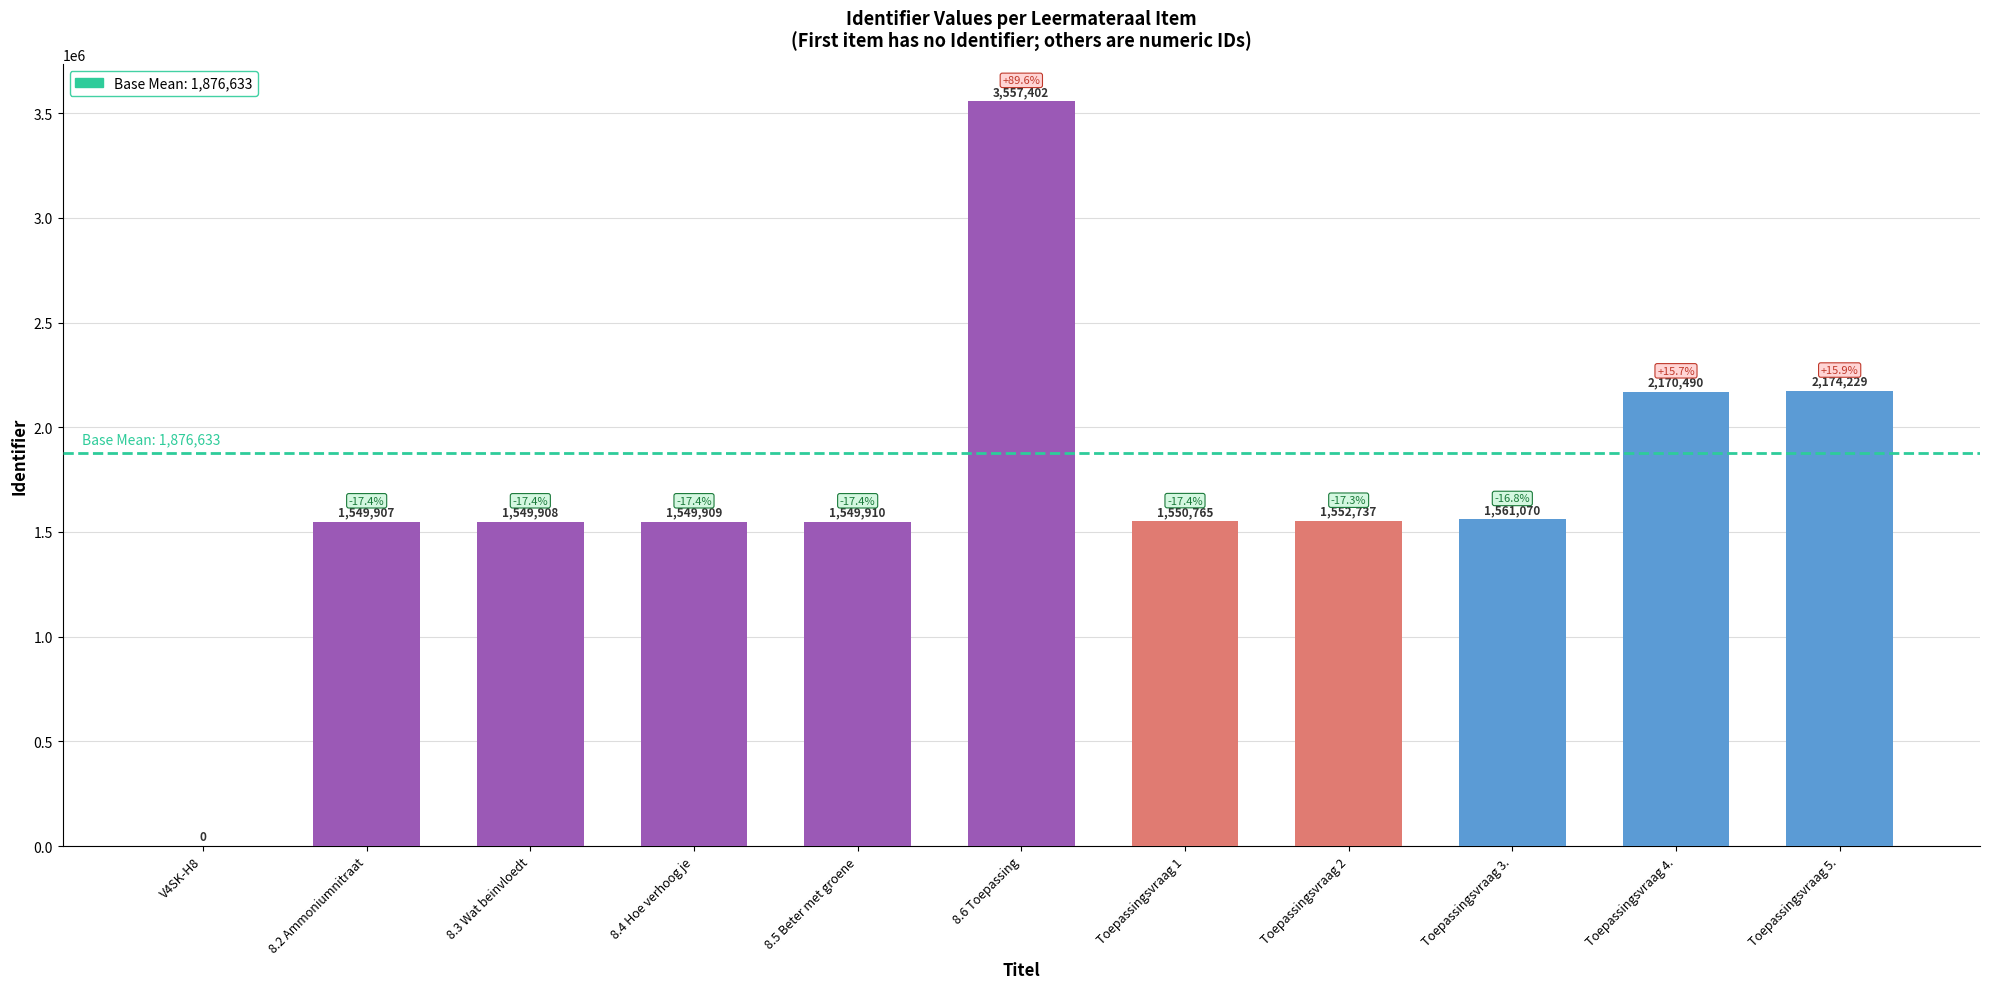

The chart shows a value of 1550765 at Toepassingsvraag 1. True or false?

True